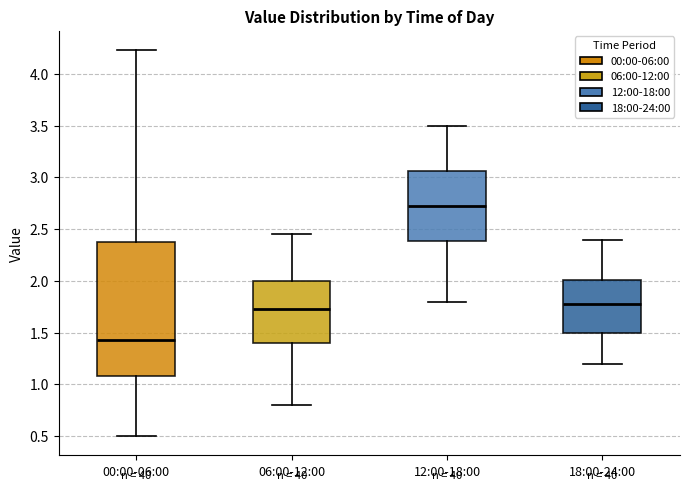

Comparing the boxes themselves (not the whiskers), which one is the tallest?

00:00-06:00